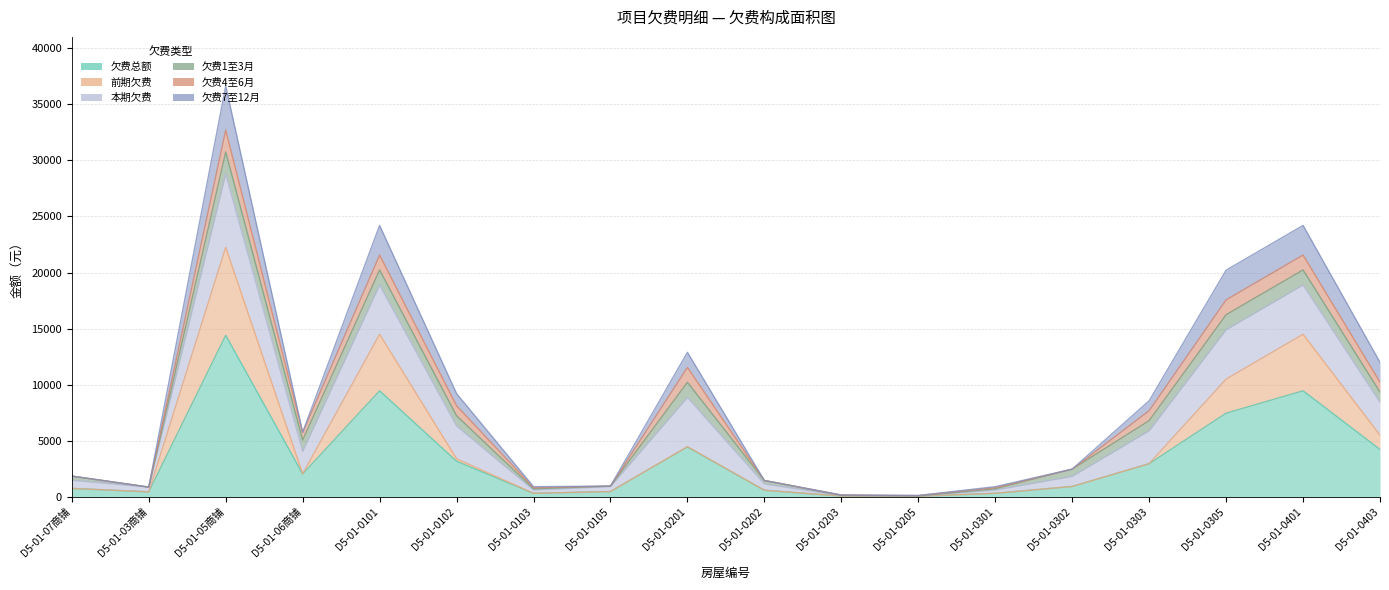

The value of 欠费总额 at D5-01-0102 is 3156.2. True or false?

True